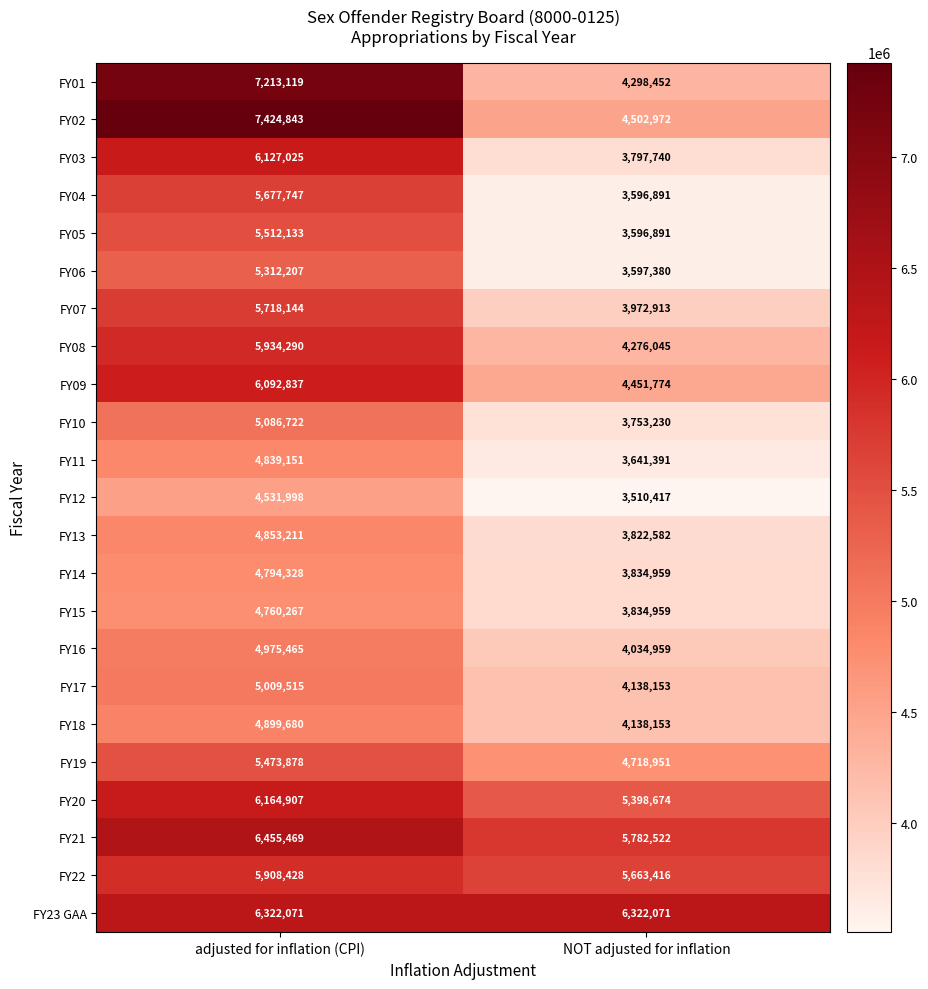

What is the sum of all FY15 values?

8595226